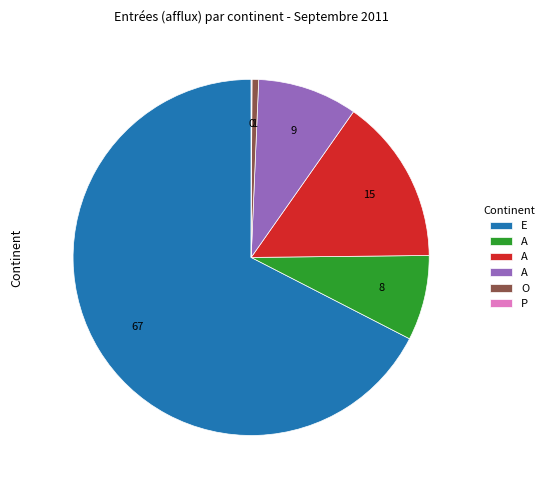

Does any single category account for the majority?

Yes